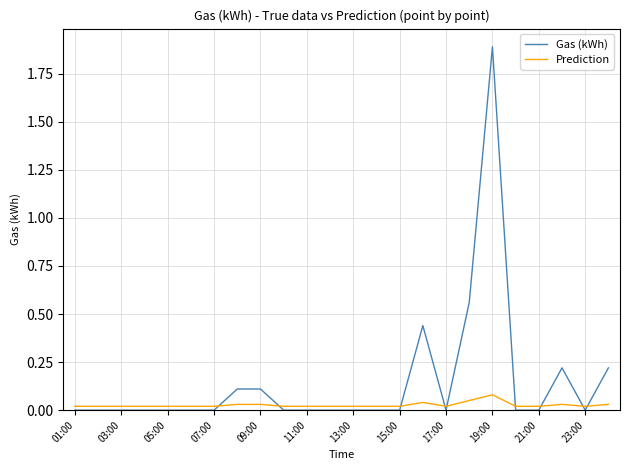

After their last crossing, which series has the higher values: Gas (kWh) or Prediction?

Gas (kWh)